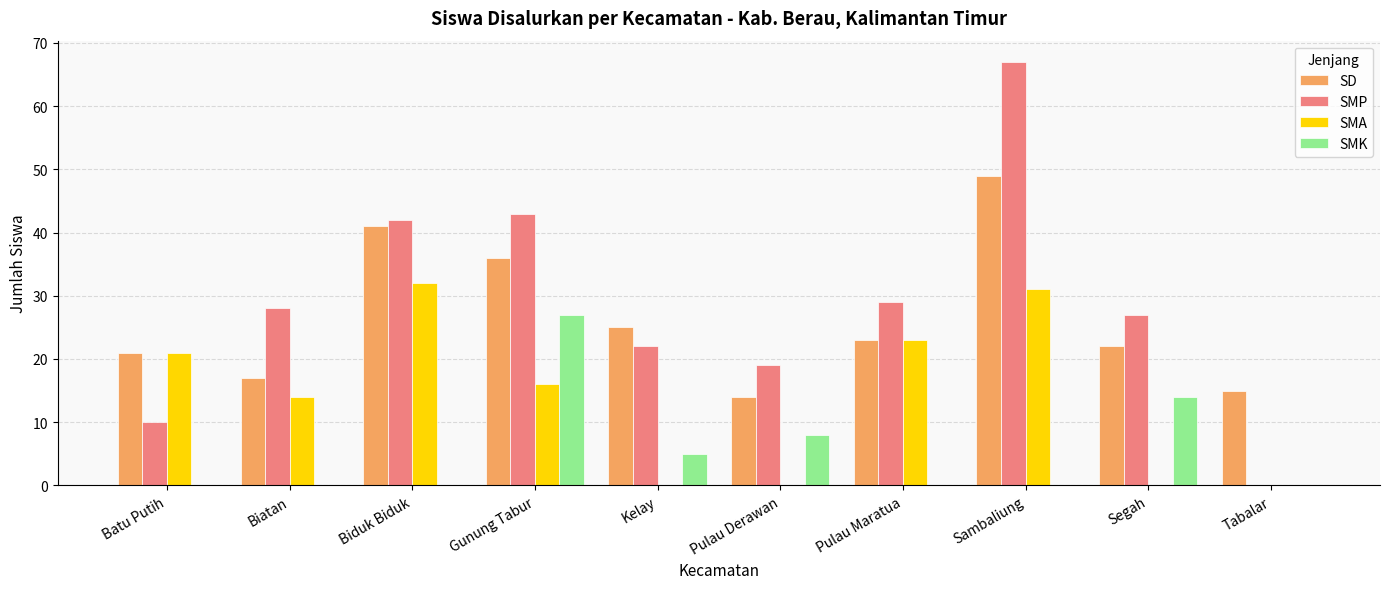

How many categories are shown in the chart?

10